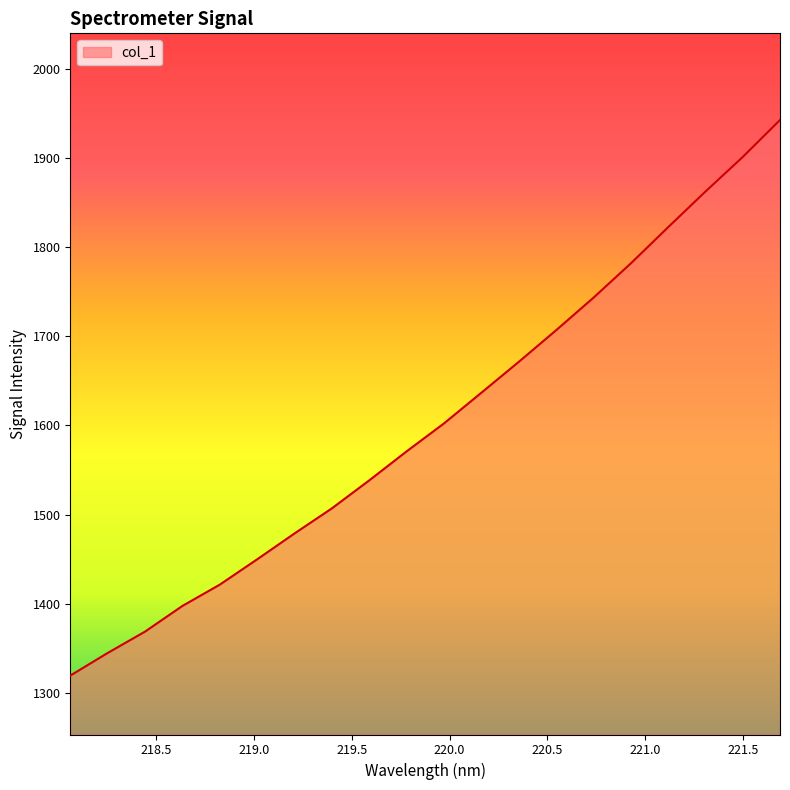

What is the maximum value shown in the chart?

1942.3